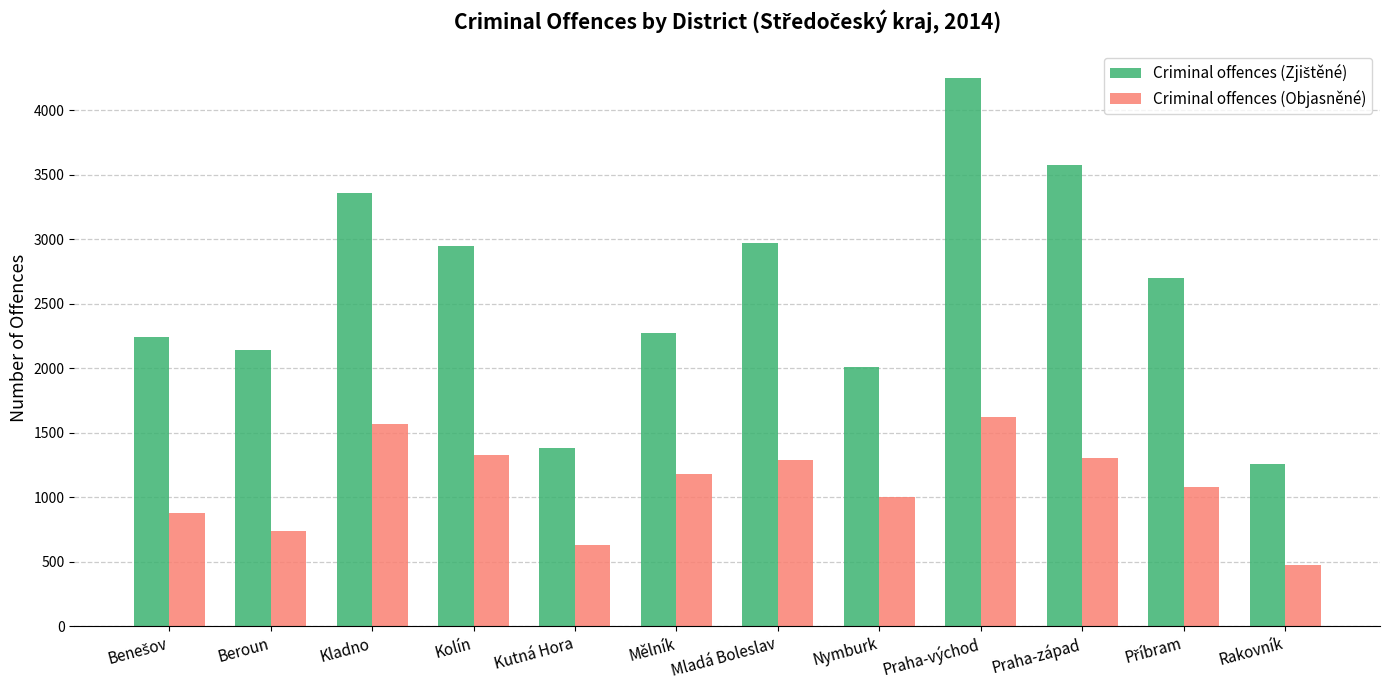

How many categories are shown in the chart?

12